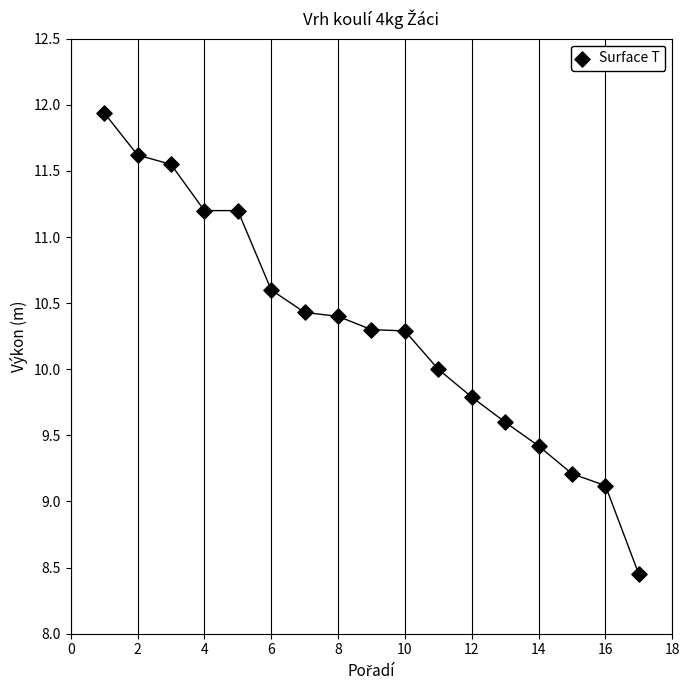

What is the range of Y values (max minus min)?

3.5